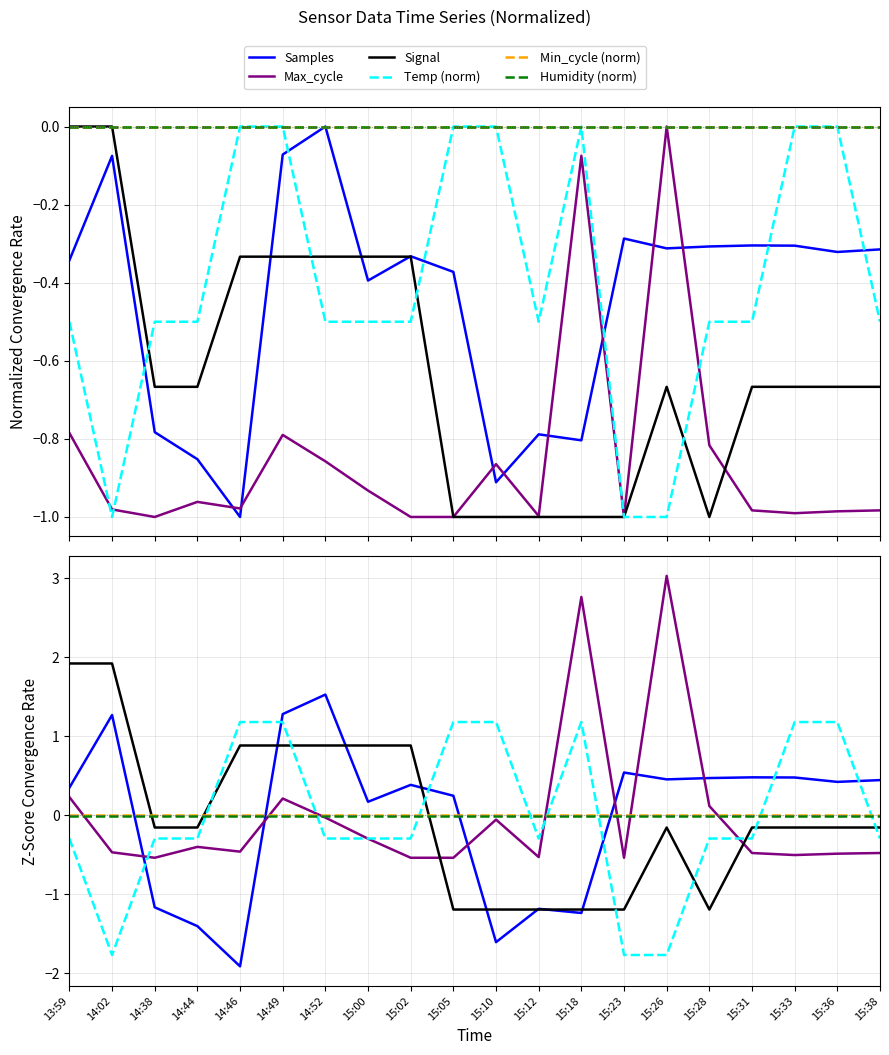

Reading right to left, what are all the values shown in this chart?

Samples: 0.4	0.4	0.5	0.5	0.5	0.5	0.5	-1.2	-1.2	-1.6	0.2	0.4	0.2	1.5	1.3	-1.9	-1.4	-1.2	1.3	0.3
Max_cycle: -0.5	-0.5	-0.5	-0.5	0.1	3.0	-0.5	2.8	-0.5	-0.1	-0.5	-0.5	-0.3	-0.0	0.2	-0.5	-0.4	-0.5	-0.5	0.2
Signal: -0.2	-0.2	-0.2	-0.2	-1.2	-0.2	-1.2	-1.2	-1.2	-1.2	-1.2	0.9	0.9	0.9	0.9	0.9	-0.2	-0.2	1.9	1.9
Temp (norm): -0.3	1.2	1.2	-0.3	-0.3	-1.8	-1.8	1.2	-0.3	1.2	1.2	-0.3	-0.3	-0.3	1.2	1.2	-0.3	-0.3	-1.8	-0.3
Min_cycle (norm): 0.0	0.0	0.0	0.0	0.0	0.0	0.0	0.0	0.0	0.0	0.0	0.0	0.0	0.0	0.0	0.0	0.0	0.0	0.0	0.0
Humidity (norm): -0.0	-0.0	-0.0	-0.0	-0.0	-0.0	-0.0	-0.0	-0.0	-0.0	-0.0	-0.0	-0.0	-0.0	-0.0	-0.0	-0.0	-0.0	-0.0	-0.0